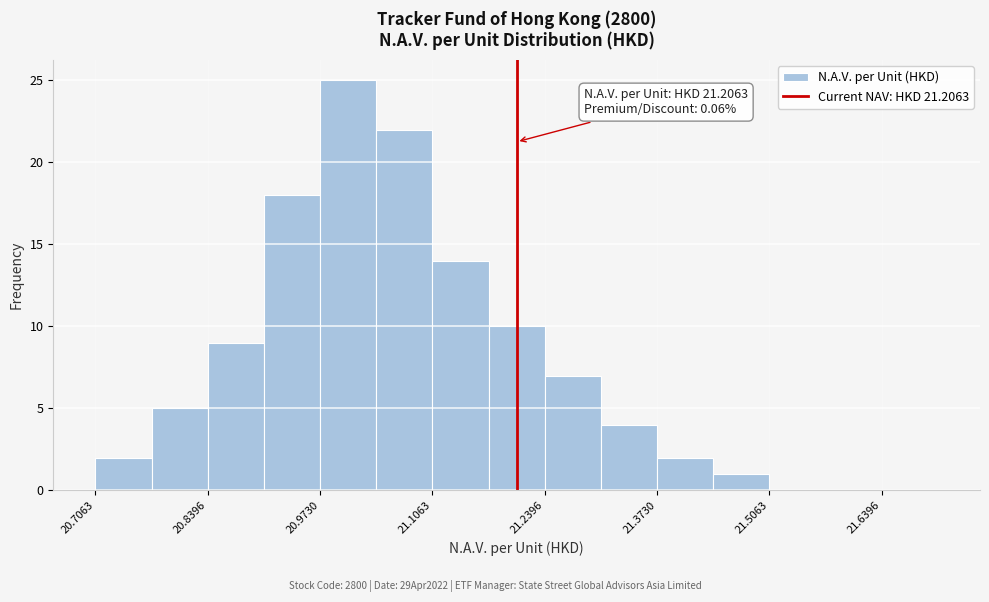

Around what value on the x-axis is the tallest bar? Give the approximate position of its centre, as read against the axis.

21.00